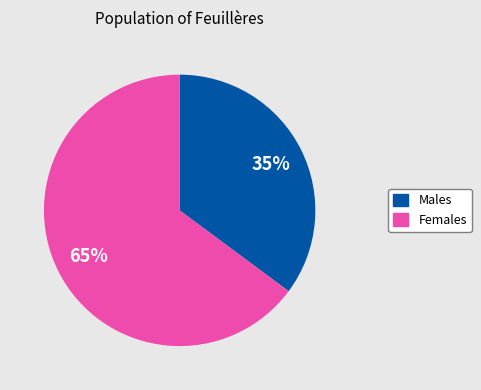

To the nearest percent, what is the difference between the largest and smallest slice percentages?

30%